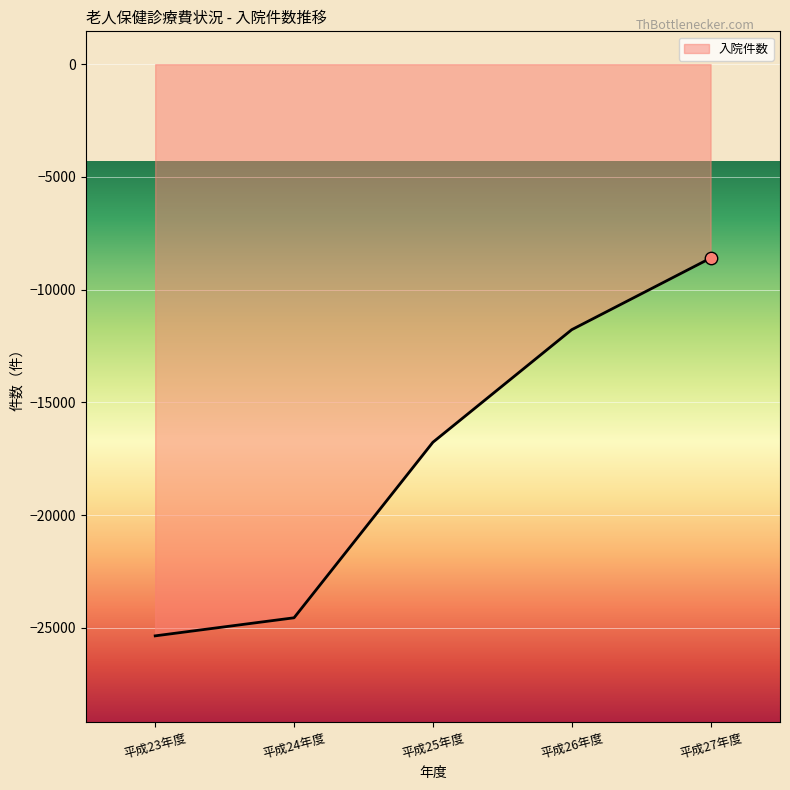

Between 平成26年度 and 平成25年度, which is larger?

平成26年度